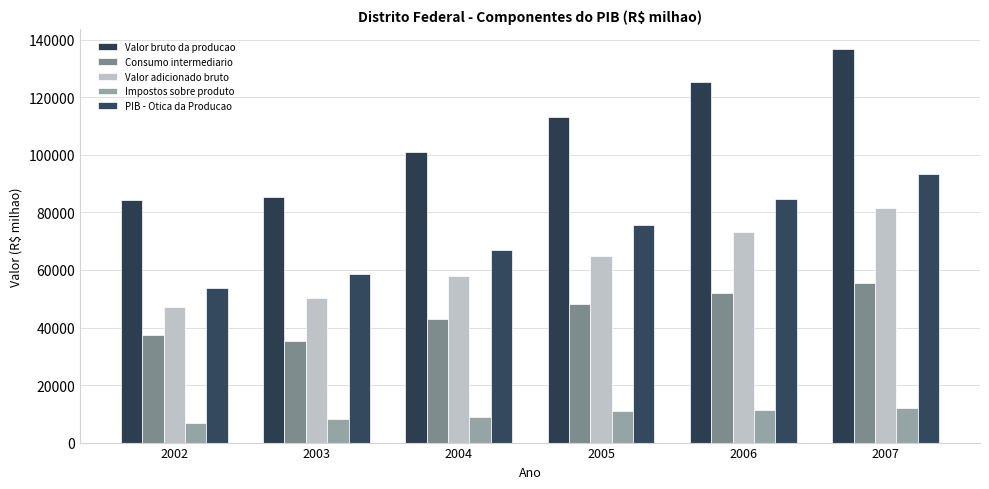

What is the difference between the PIB - Otica da Producao values at 2007 and 2003?

34947.9